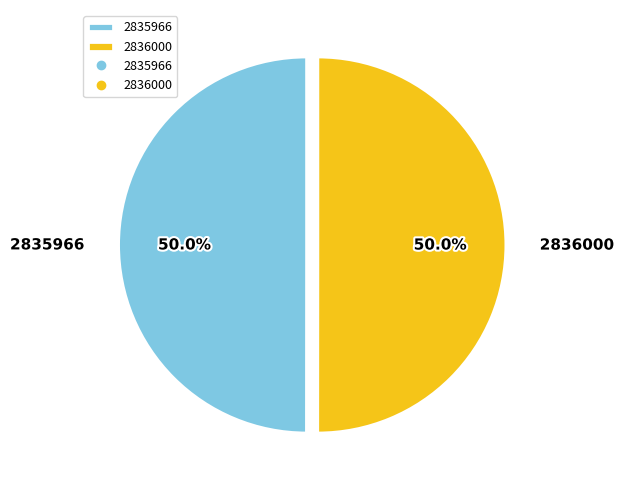

What percentage is the 2836000 slice, to the nearest percent?

50%